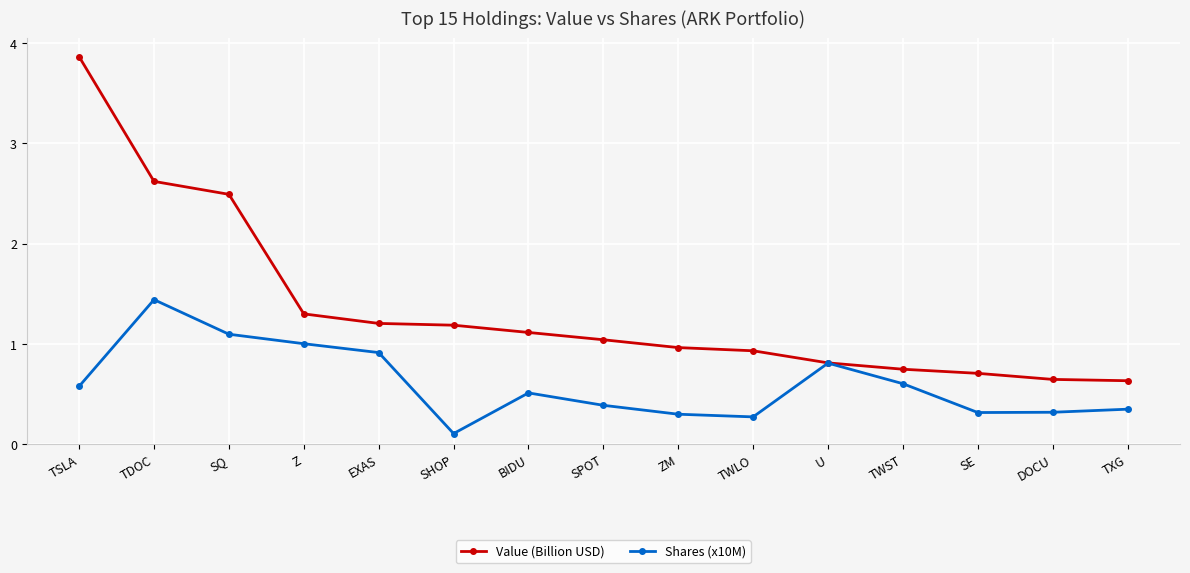

Where is the first local maximum for Shares (x10M)?

TDOC